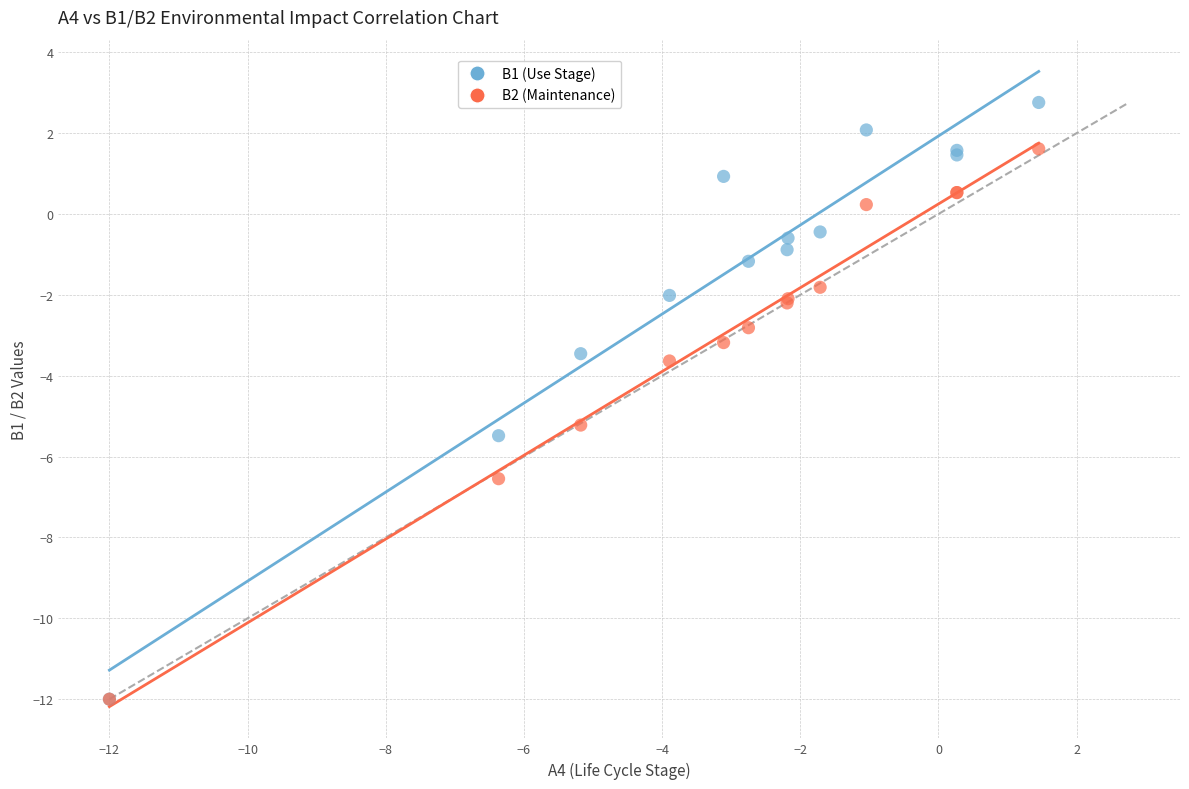

Across all series, what Y value is closest to -4?

-3.6